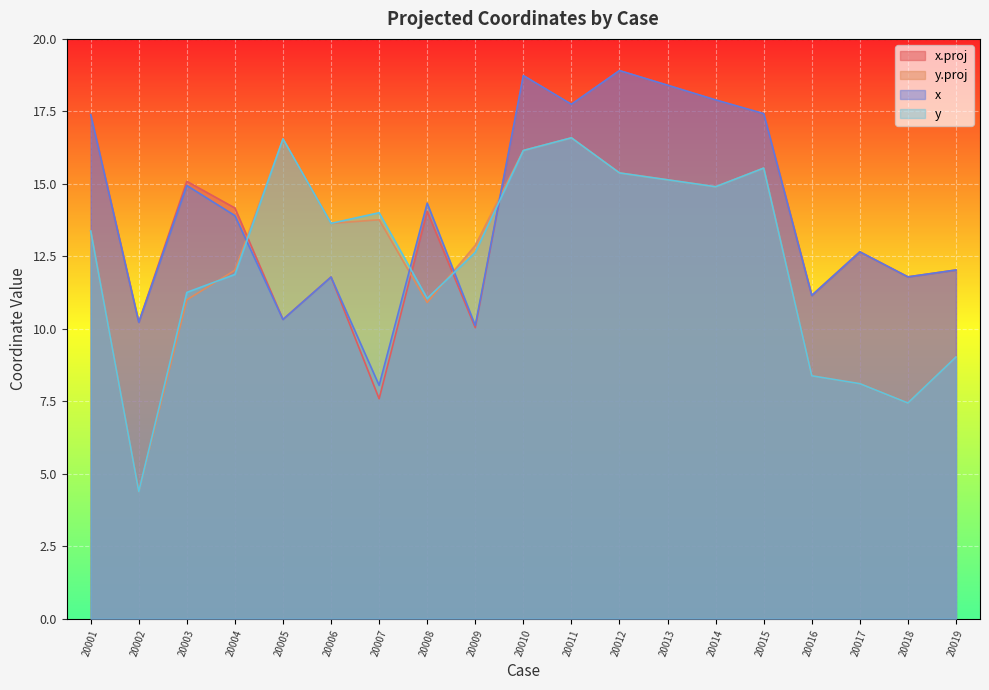

Reading left to right, transcribe all the data shown in this chart.

x.proj: 20001=17.4	20002=10.2	20003=15.1	20004=14.2	20005=10.3	20006=11.8	20007=7.6	20008=14.1	20009=10.0	20010=18.7	20011=17.7	20012=18.9	20013=18.4	20014=17.9	20015=17.4	20016=11.1	20017=12.7	20018=11.8	20019=12.0
y.proj: 20001=13.4	20002=4.4	20003=11.0	20004=12.0	20005=16.6	20006=13.6	20007=13.8	20008=10.9	20009=12.9	20010=16.1	20011=16.6	20012=15.4	20013=15.1	20014=14.9	20015=15.5	20016=8.4	20017=8.1	20018=7.4	20019=9.0
x: 20001=17.4	20002=10.2	20003=14.9	20004=13.9	20005=10.3	20006=11.8	20007=8.0	20008=14.3	20009=10.1	20010=18.7	20011=17.7	20012=18.9	20013=18.4	20014=17.9	20015=17.4	20016=11.1	20017=12.7	20018=11.8	20019=12.0
y: 20001=13.4	20002=4.4	20003=11.3	20004=11.9	20005=16.6	20006=13.6	20007=14.0	20008=11.0	20009=12.6	20010=16.1	20011=16.6	20012=15.4	20013=15.1	20014=14.9	20015=15.5	20016=8.4	20017=8.1	20018=7.4	20019=9.0